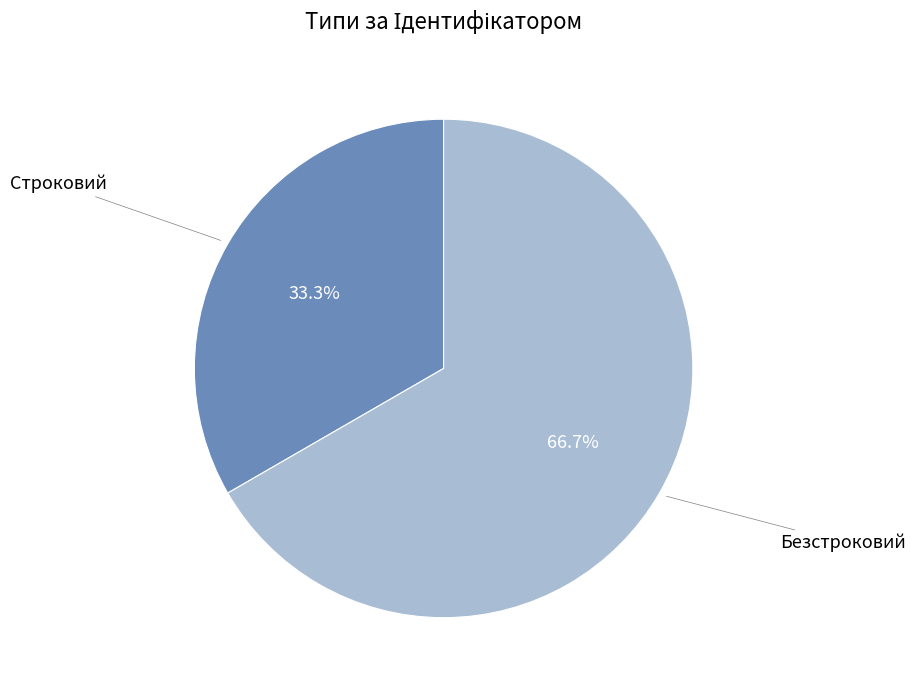

Is there any slice that represents more than half of the pie?

Yes